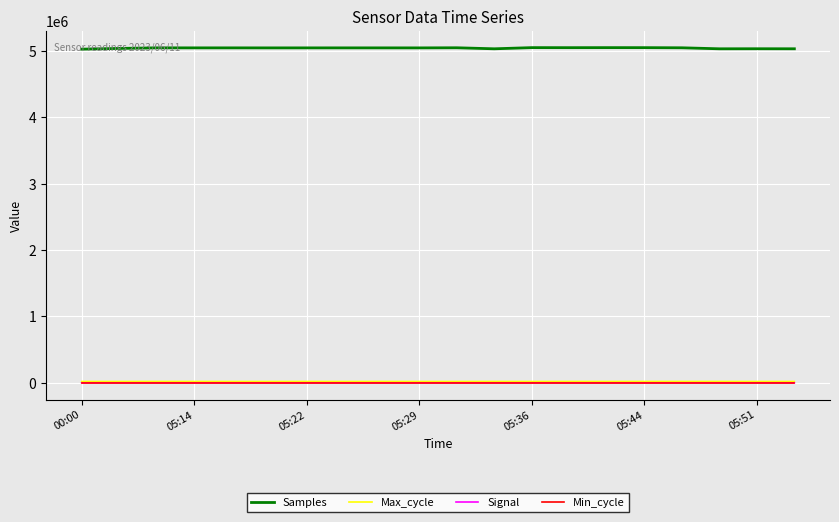

Which series has the widest spread of values?

Samples